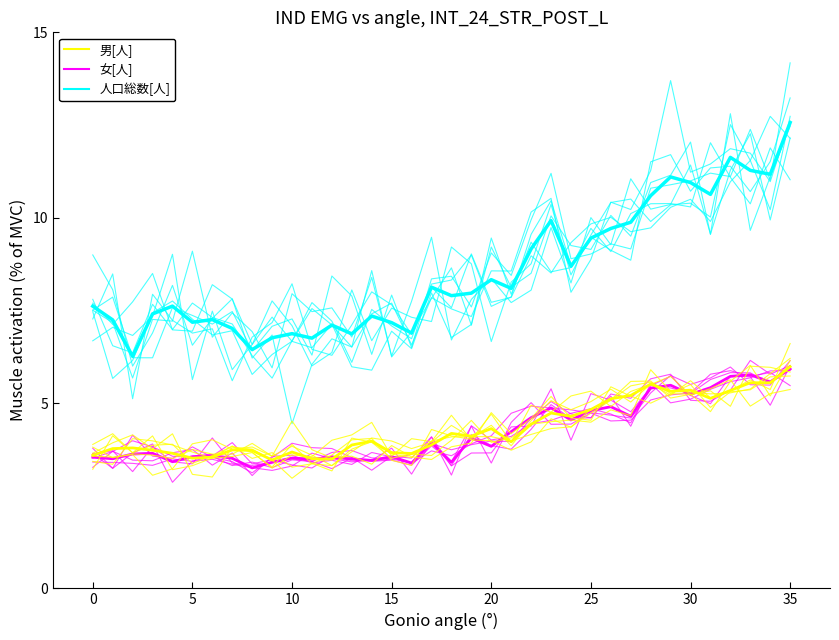

True or false: 人口総数[人] has a value of 8.0 at 17.

True